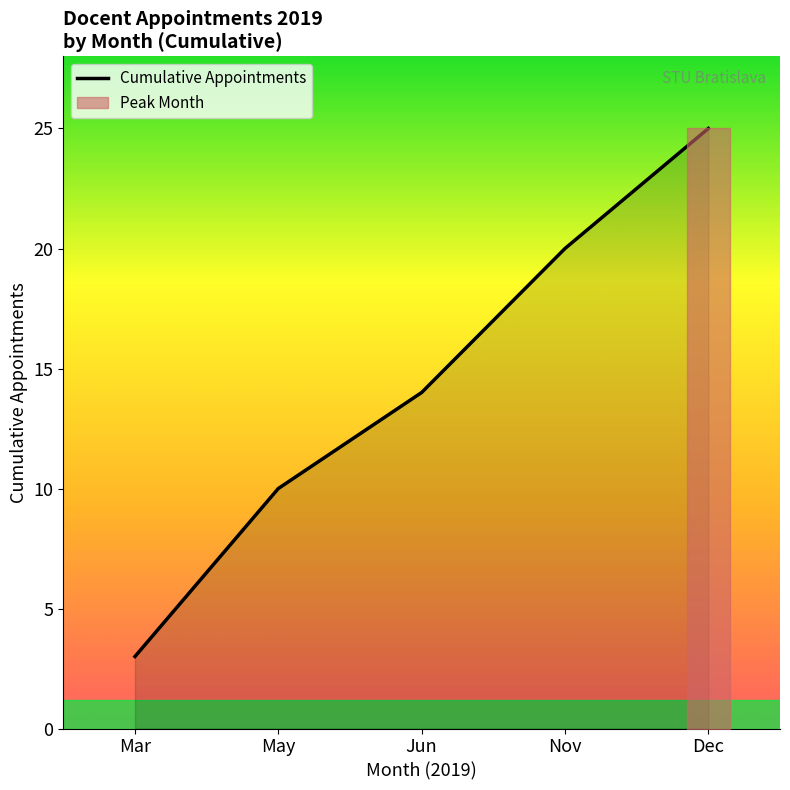

How many values are between 10 and 20?

3